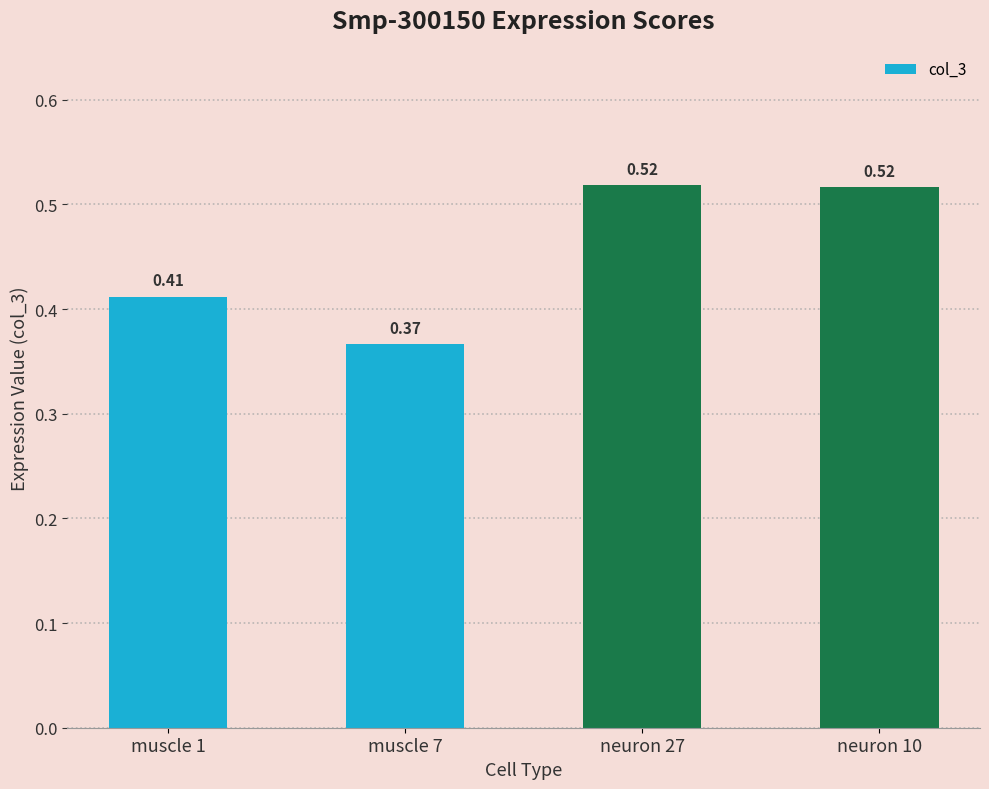

What is the change in value from muscle 7 to neuron 27?

+0.2